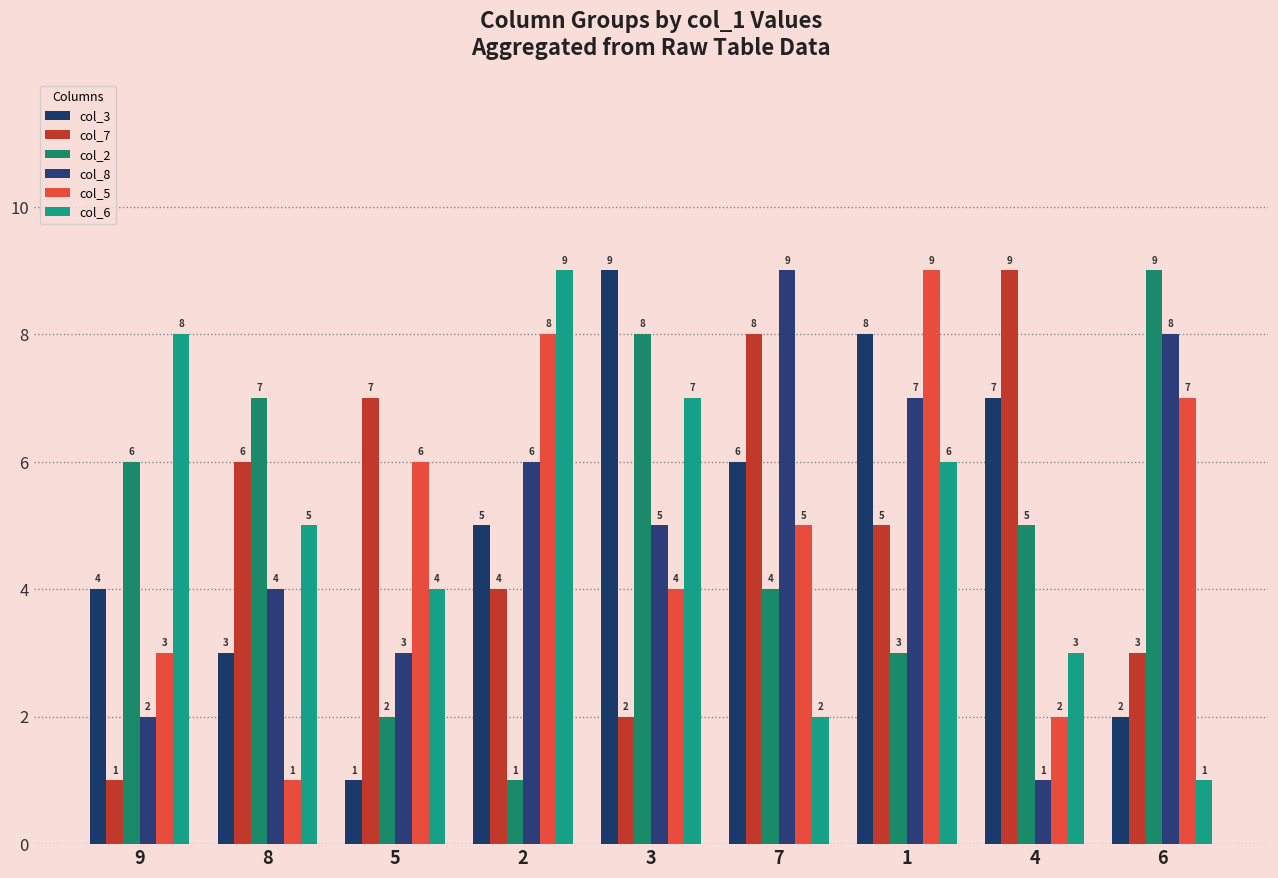

What is the label of the 2nd bar from the right?

4